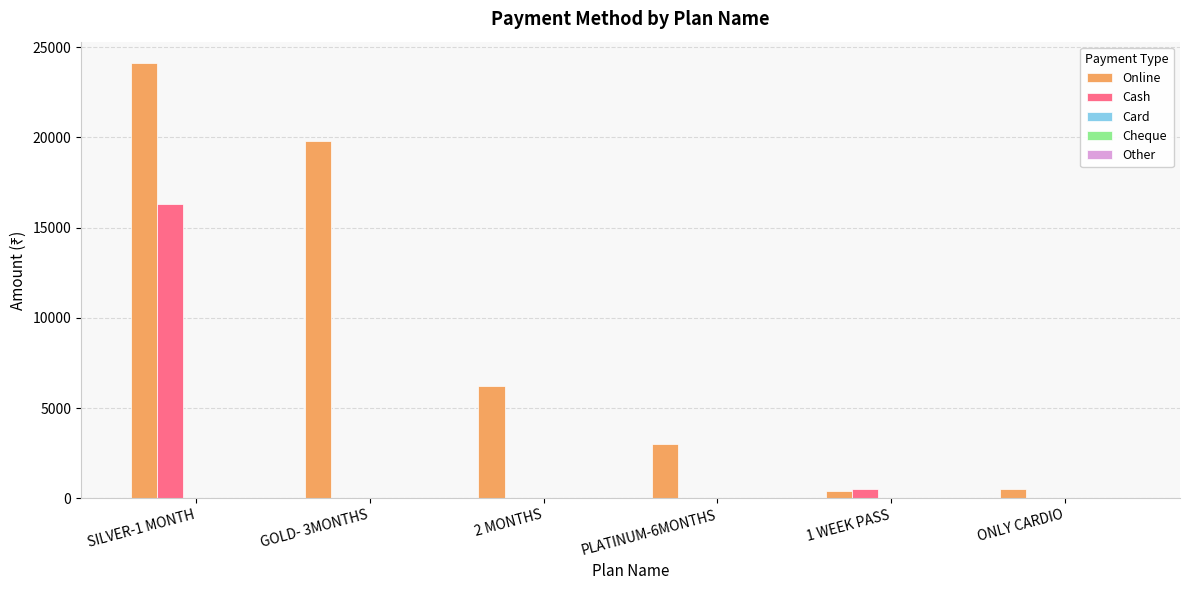

Which series has the largest total across all categories?

Online